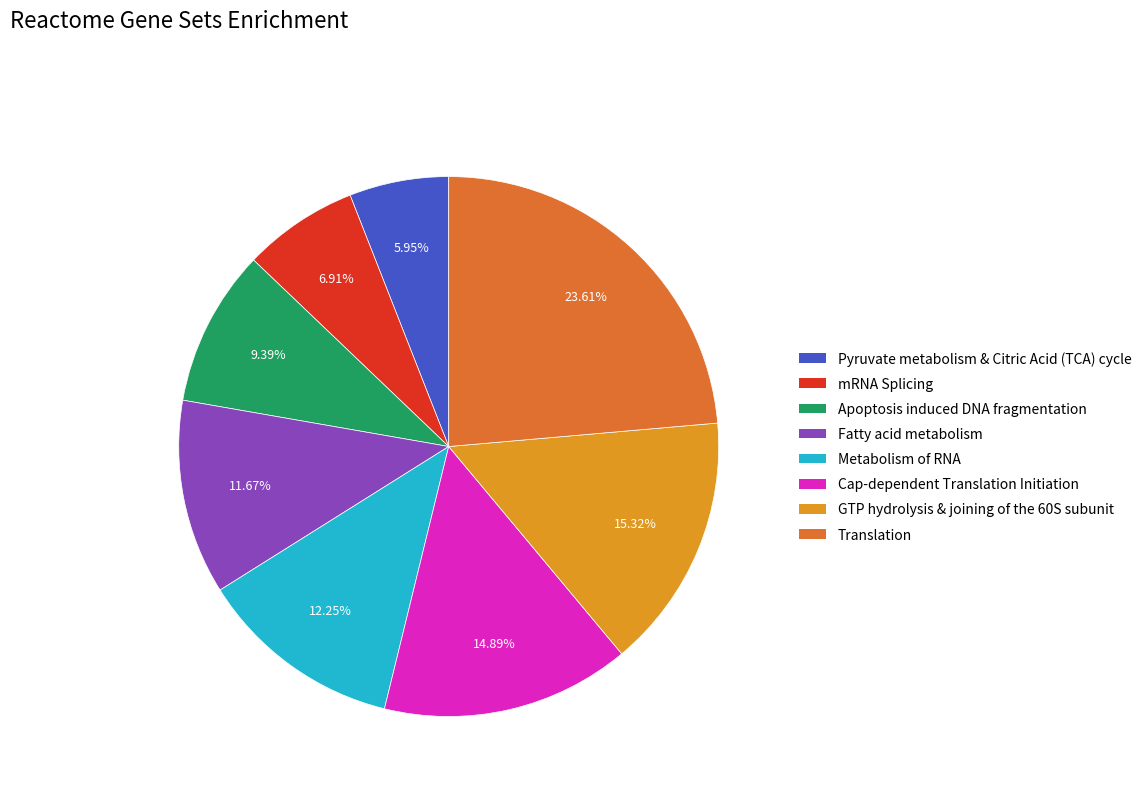

What is the largest slice in the pie chart?

Translation